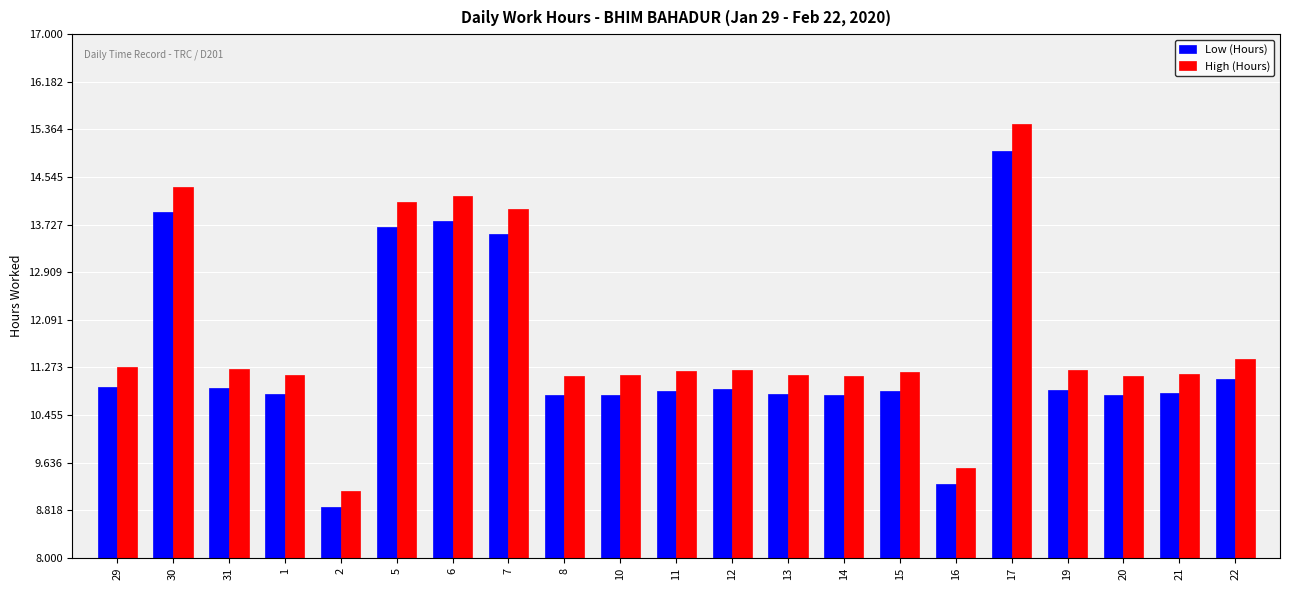

How many groups of bars are there?

21